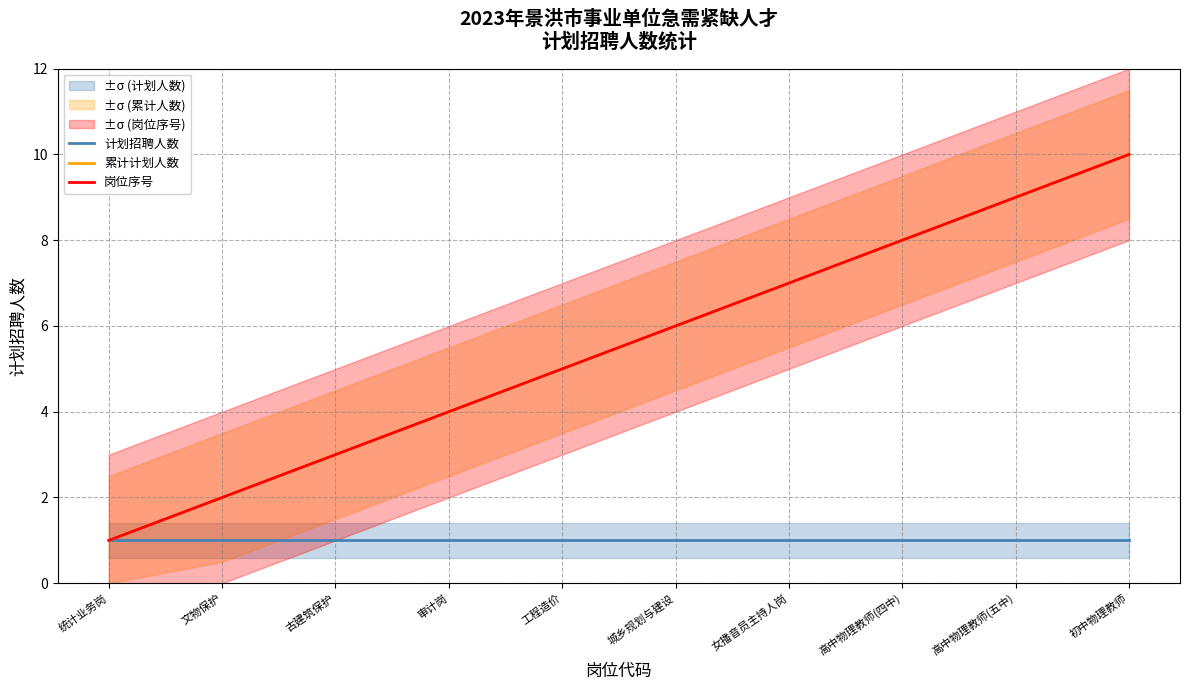

What is the average value of the 累计计划人数 series?

6